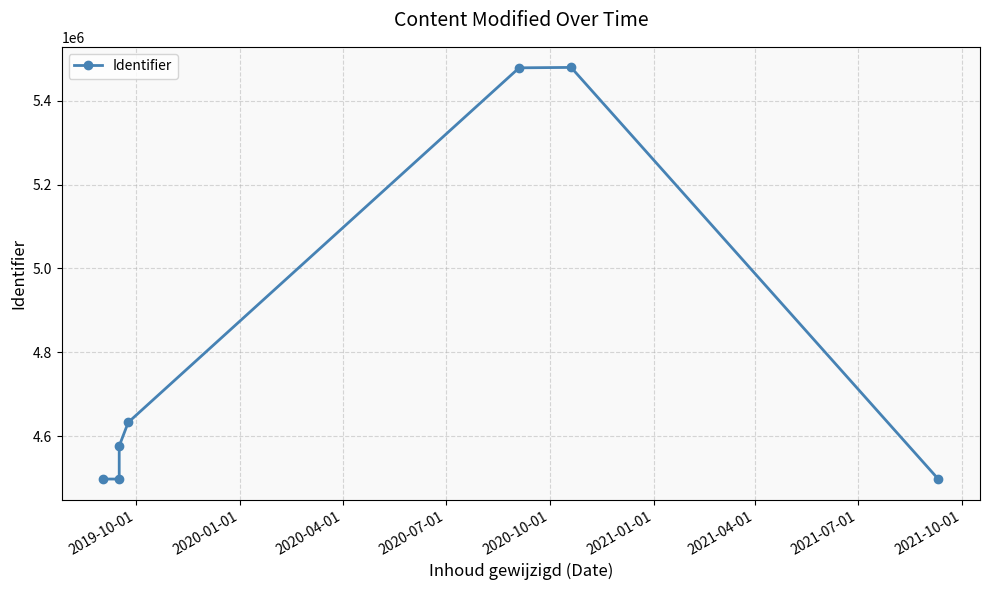

How many data points does each series have?

7